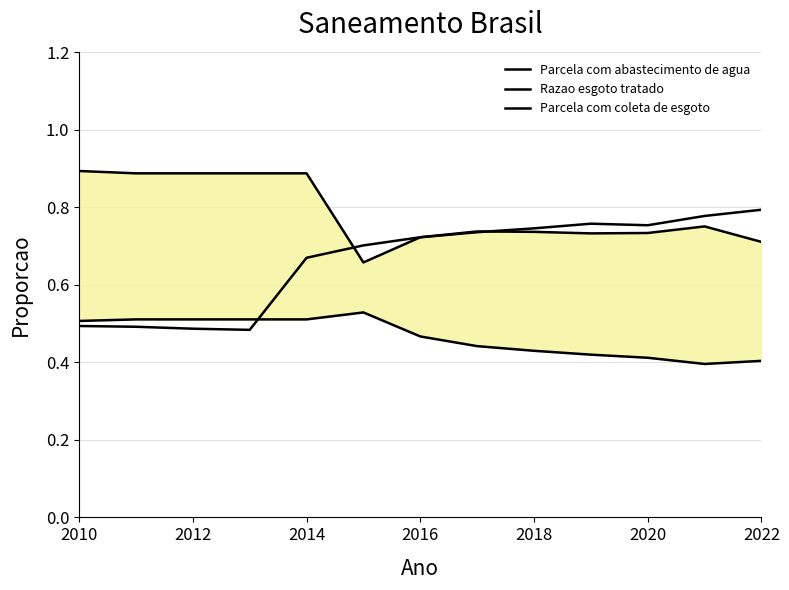

Which has a higher value, 2010 or 2012?

2010